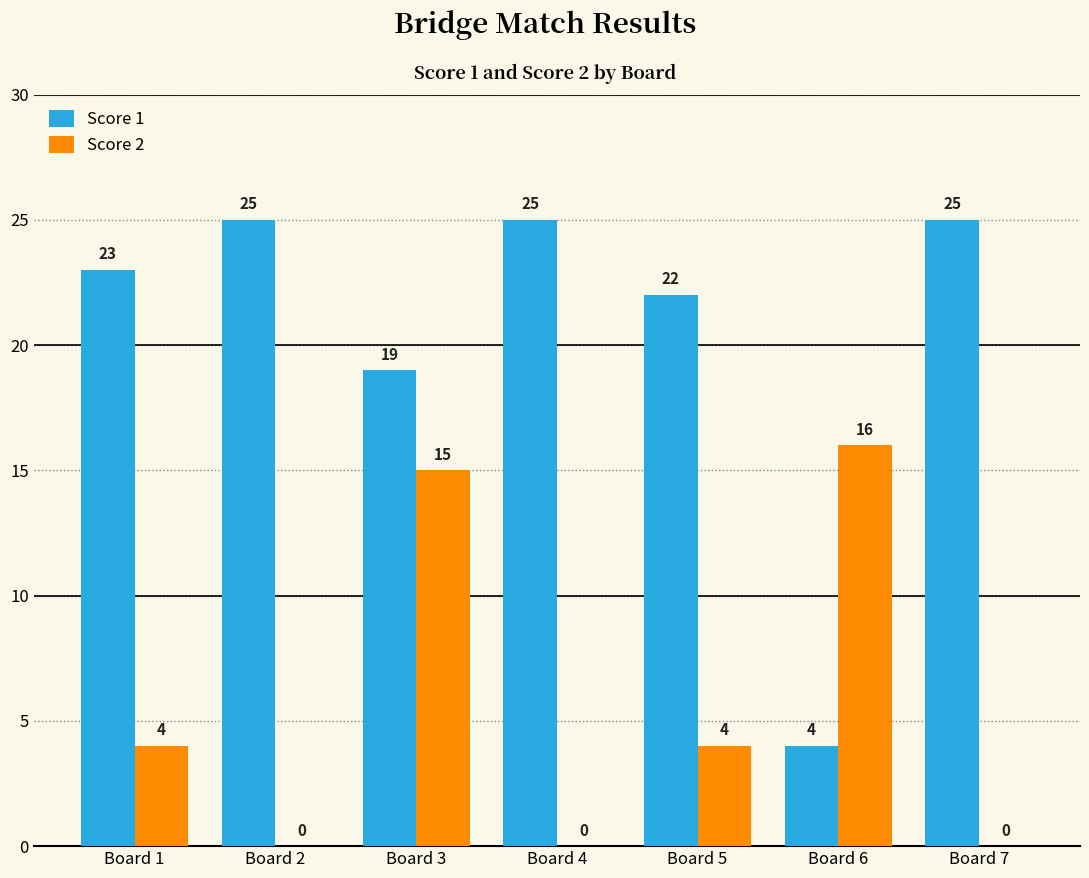

What is the total value across all series at Board 4?

25